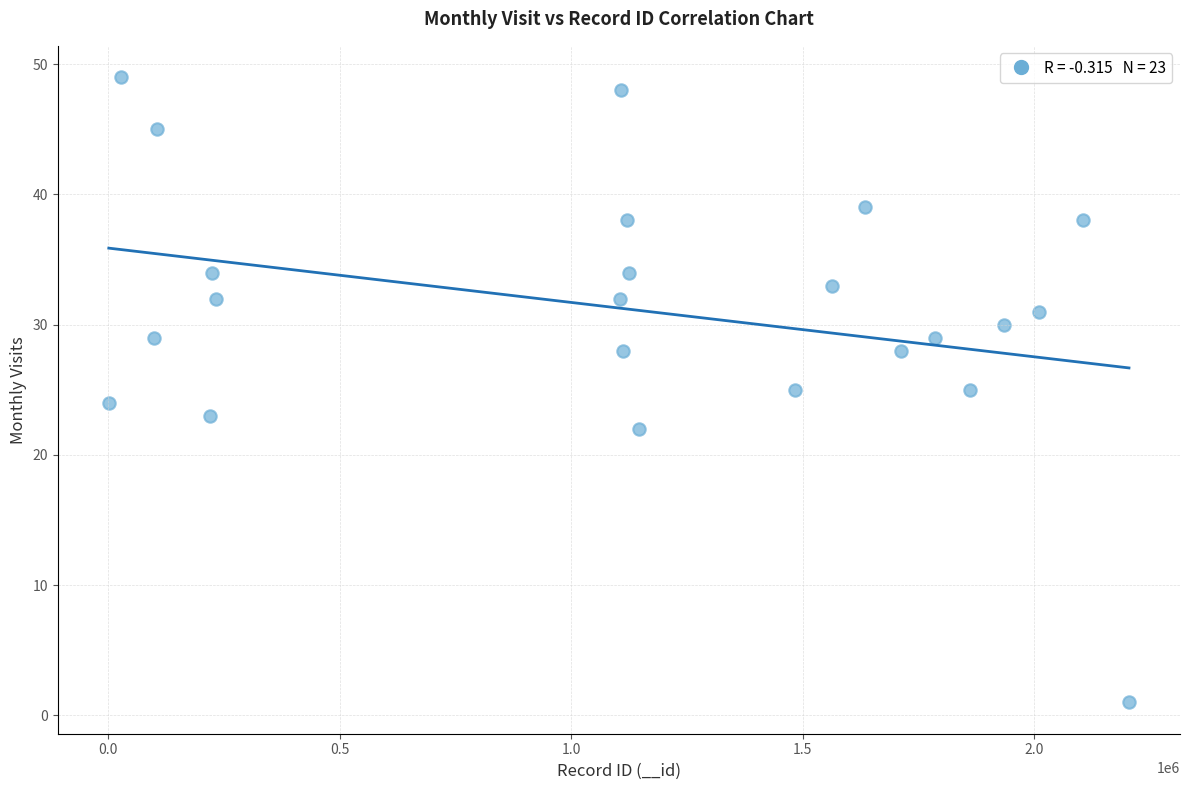

What is the range of Y values (max minus min)?

48